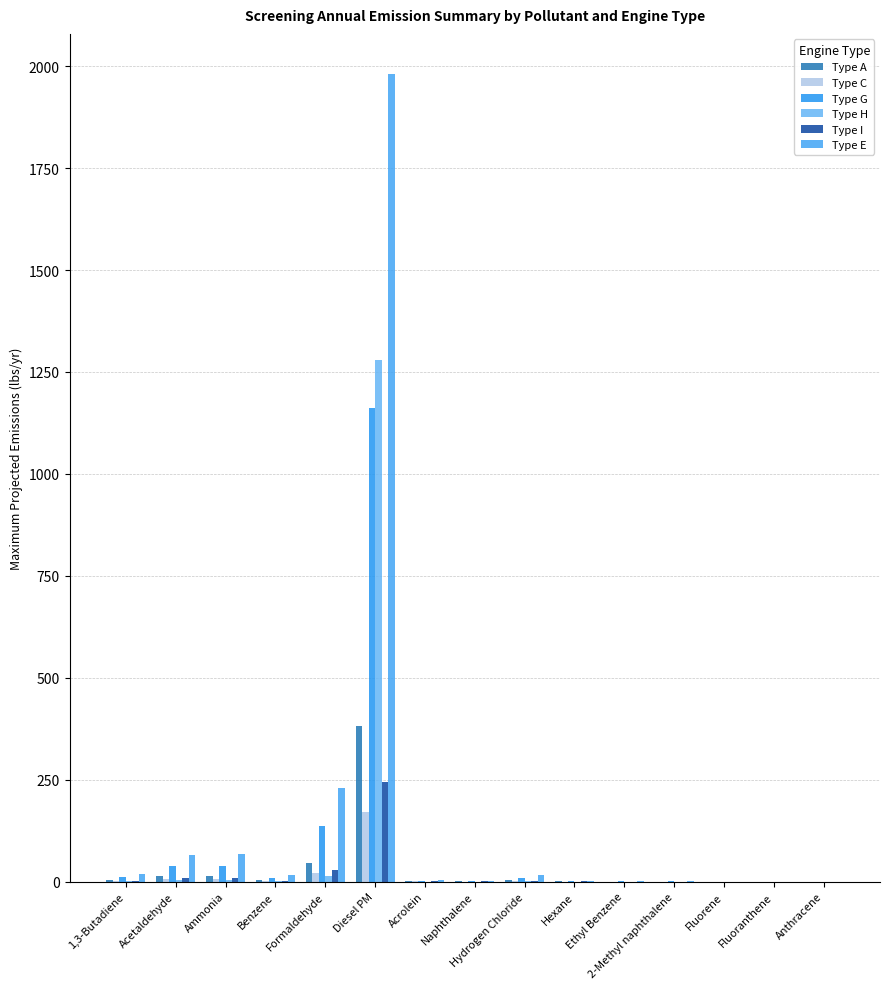

The Type G series shows 0.1 at Fluorene. True or false?

True